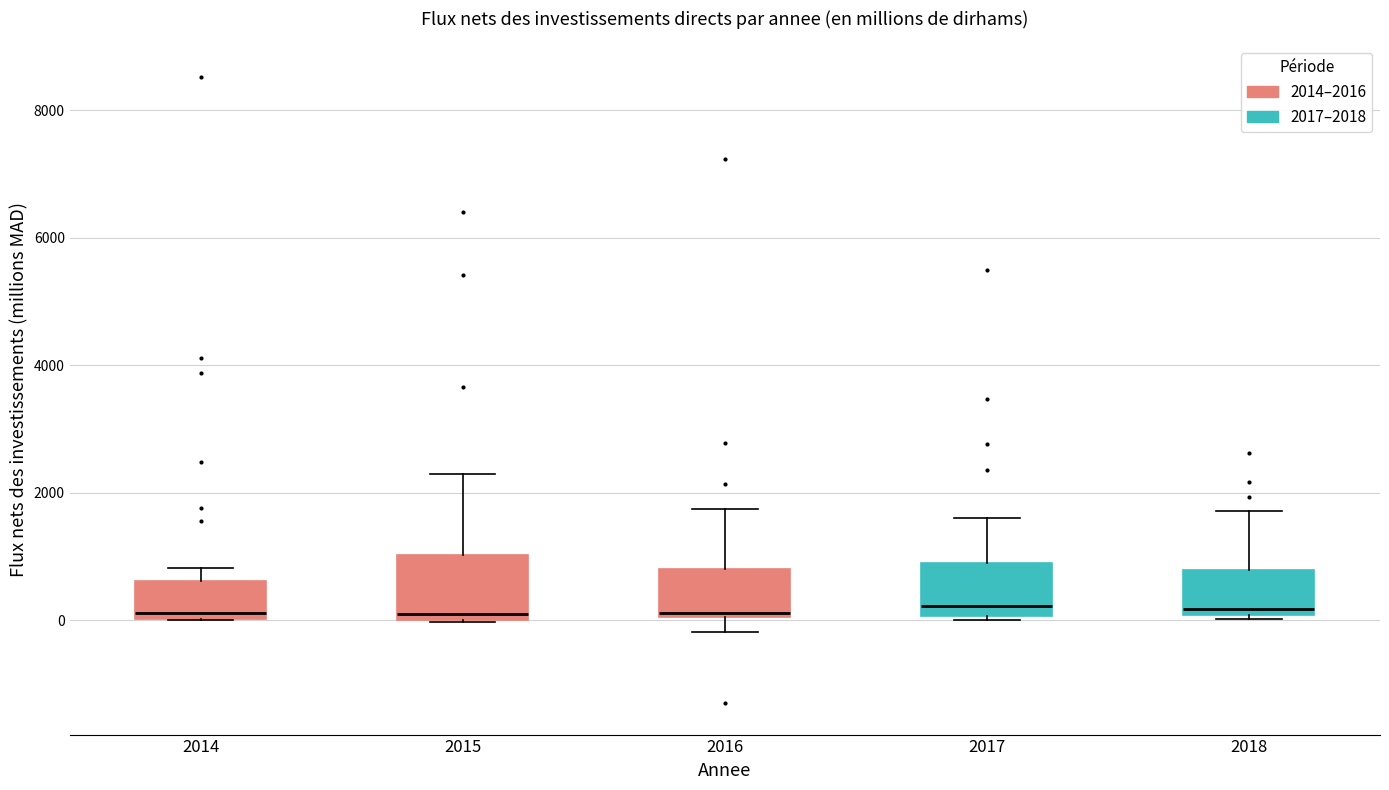

Where is the lower edge of the box at x = 2014 on the y-axis? The values are not printed on the chart, so give them approximately, as read against the axis.

0